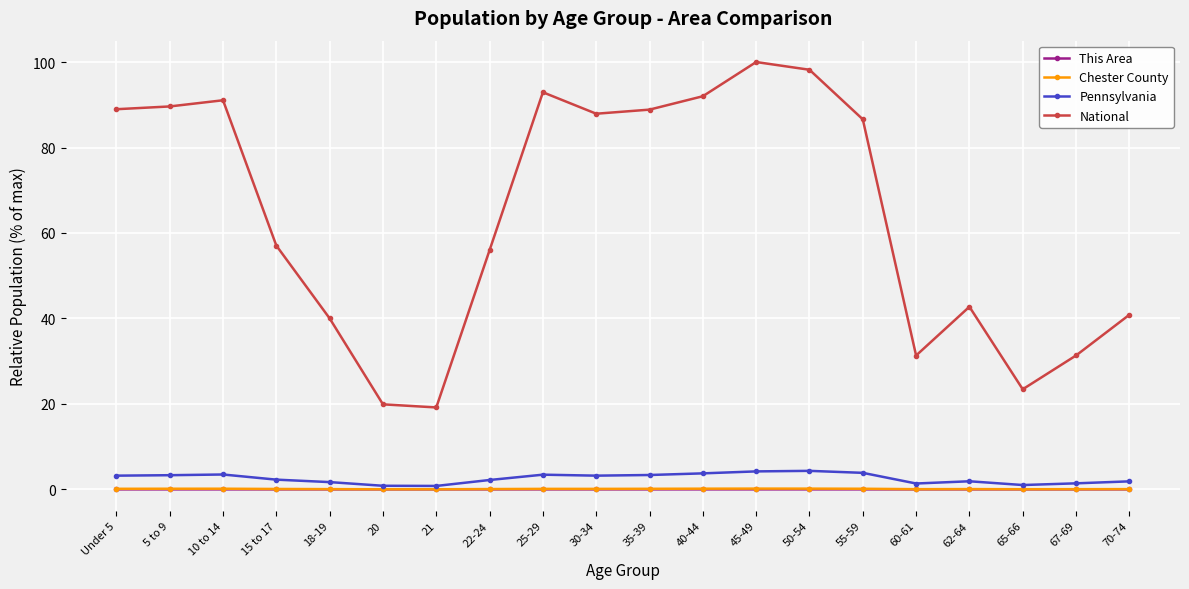

True or false: National and Chester County cross at least once.

False